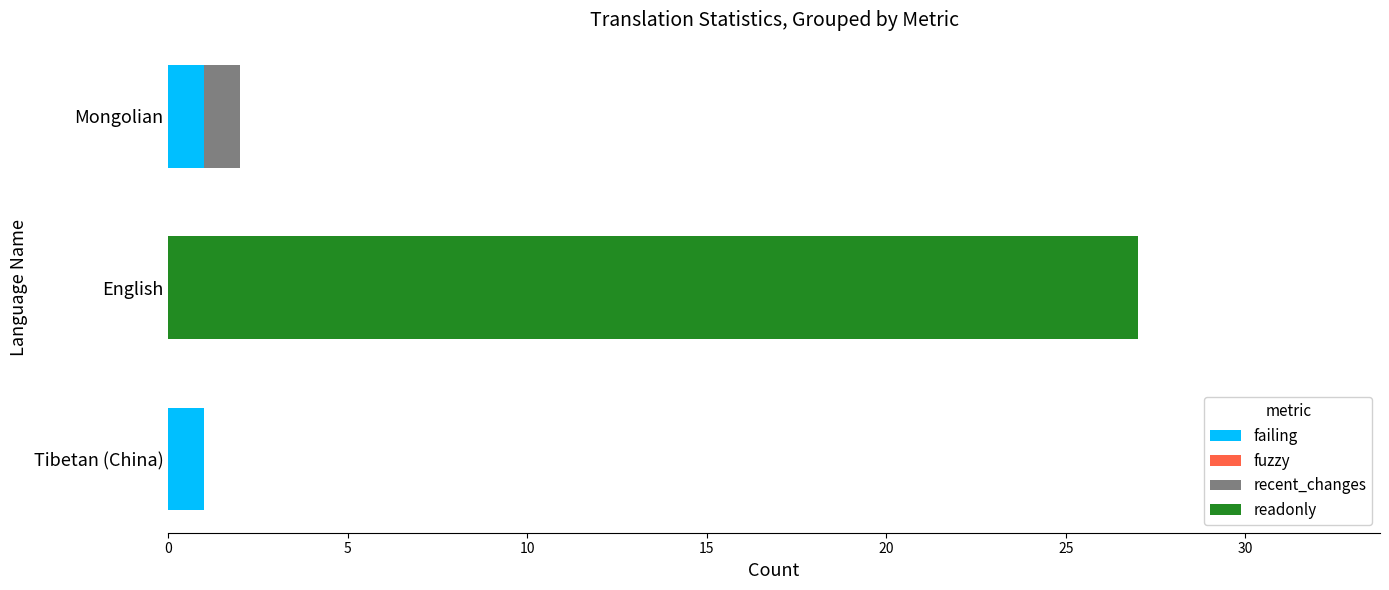

How many data points does each series have?

3